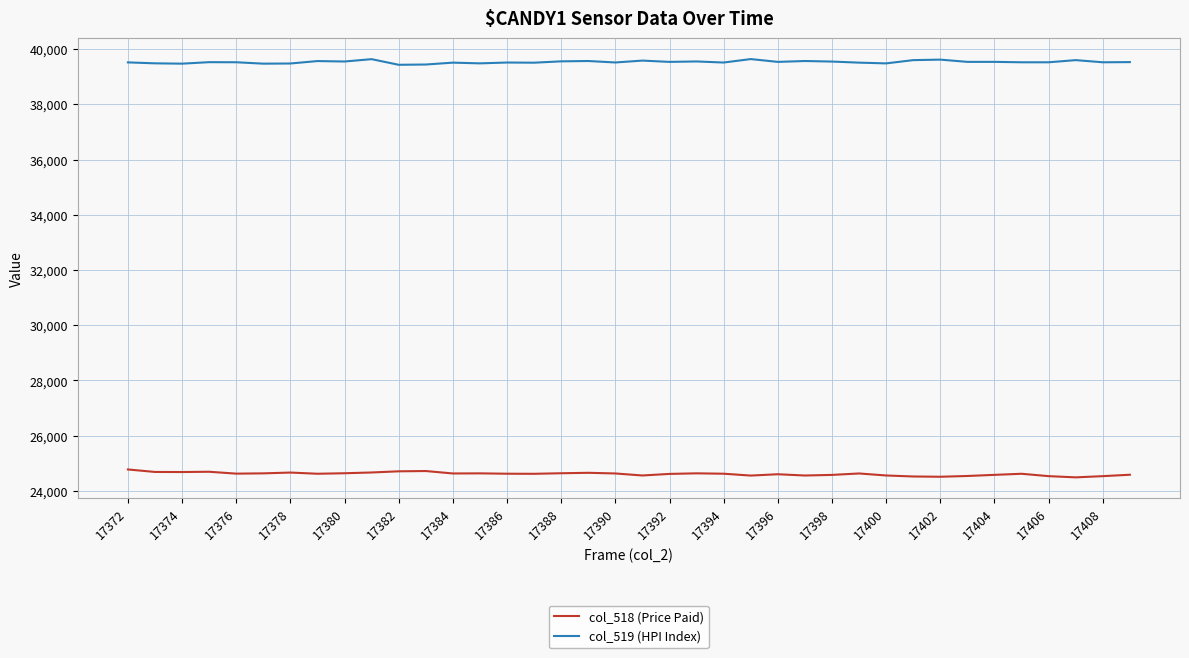

Rank the series by their maximum value, from lowest to highest.

col_518 (Price Paid), col_519 (HPI Index)